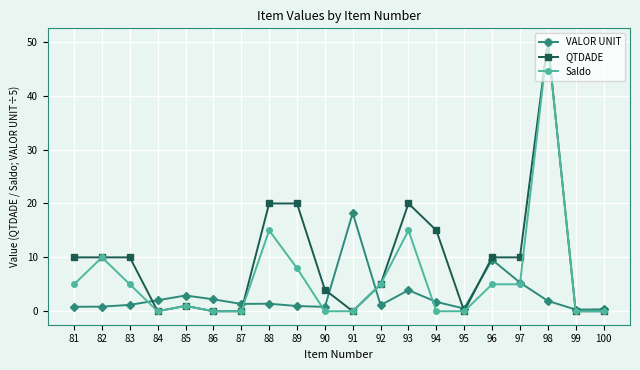

The Saldo series shows 13.2 at 82. True or false?

False